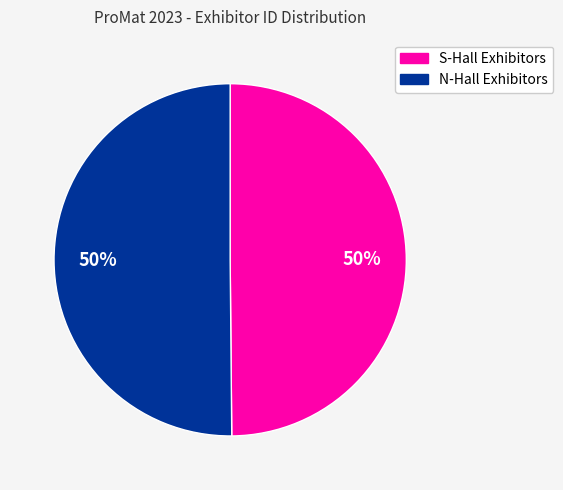

How many slices are in this pie chart?

2